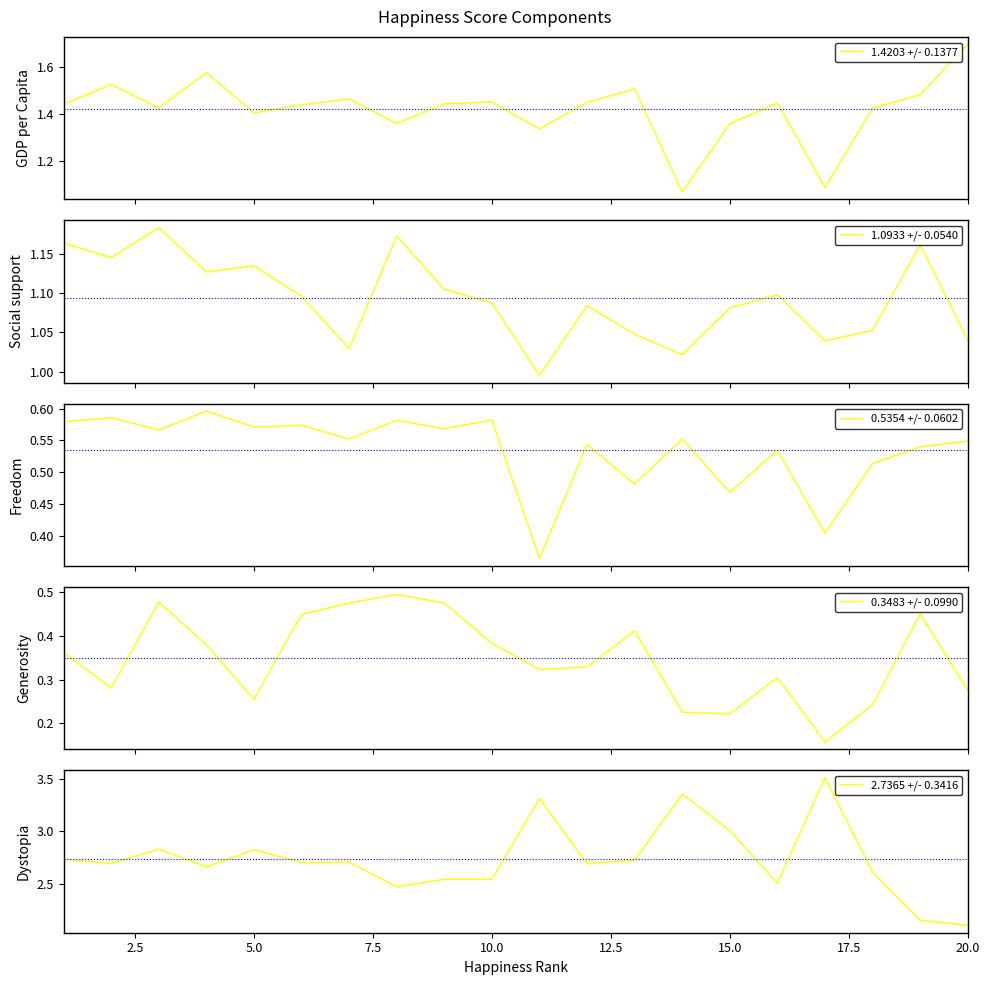

The 2.7365 +/- 0.3416 series shows 3.0 at 15.0. True or false?

True